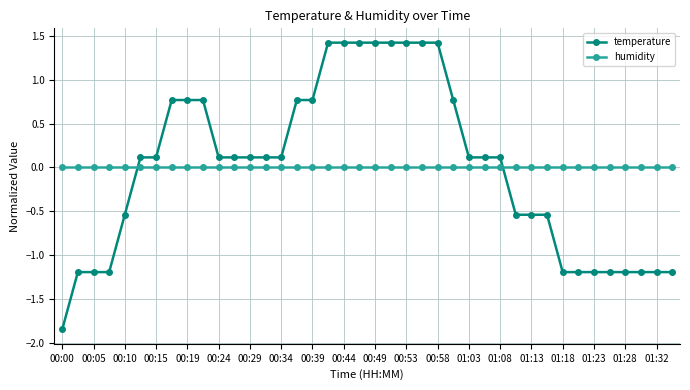

Which series has the largest range (max minus min)?

temperature